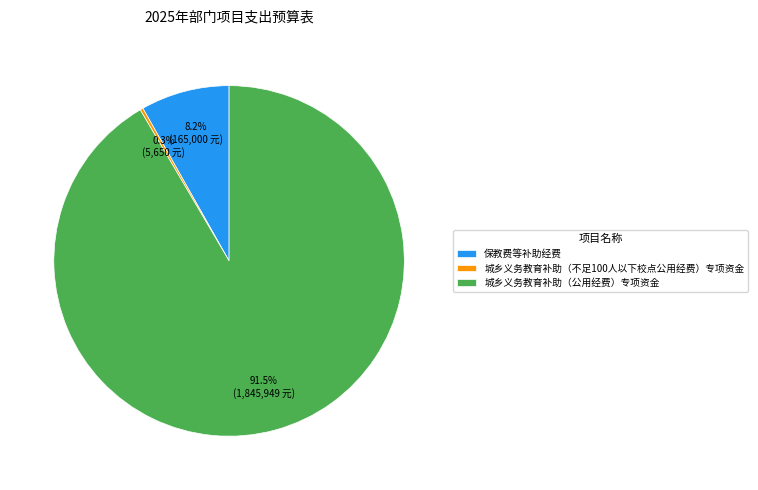

How many segments does this pie chart have?

3